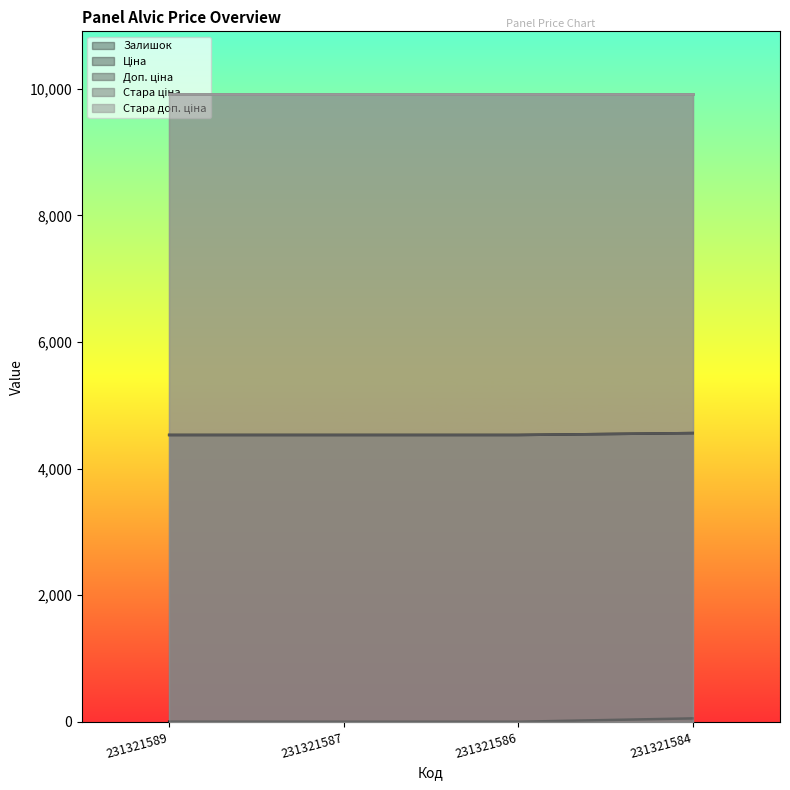

What is the maximum value for Ціна?

4561.6